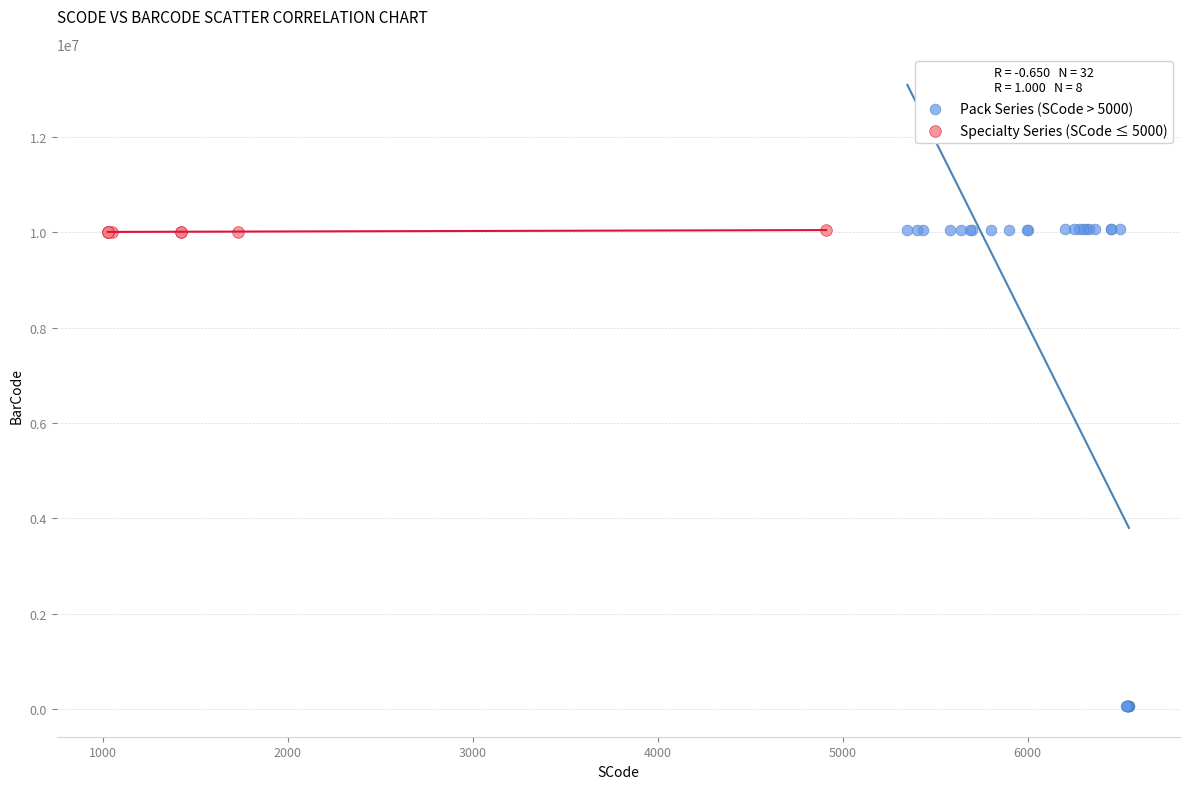

Which series has the widest spread of Y values?

Pack Series (SCode > 5000)